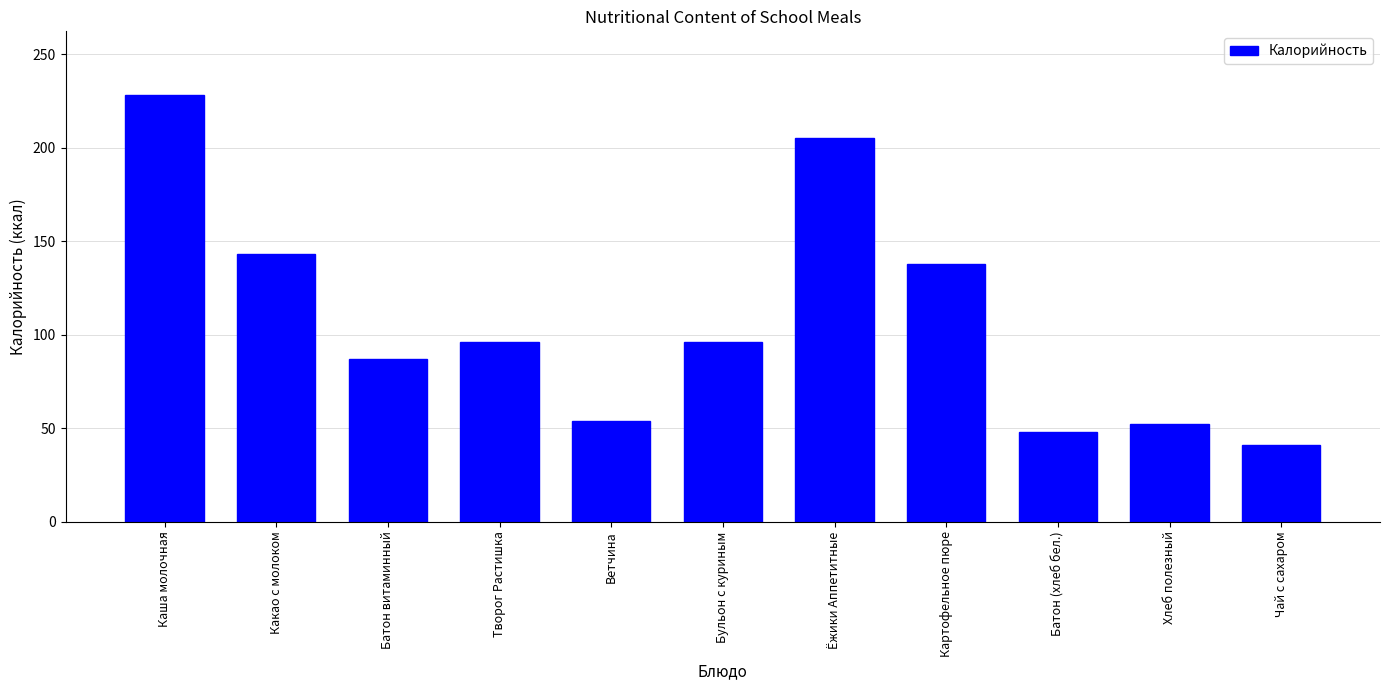

Reading left to right, list all the values displayed in this chart.

228	143	87	96	54	96	205	138	48	52	41